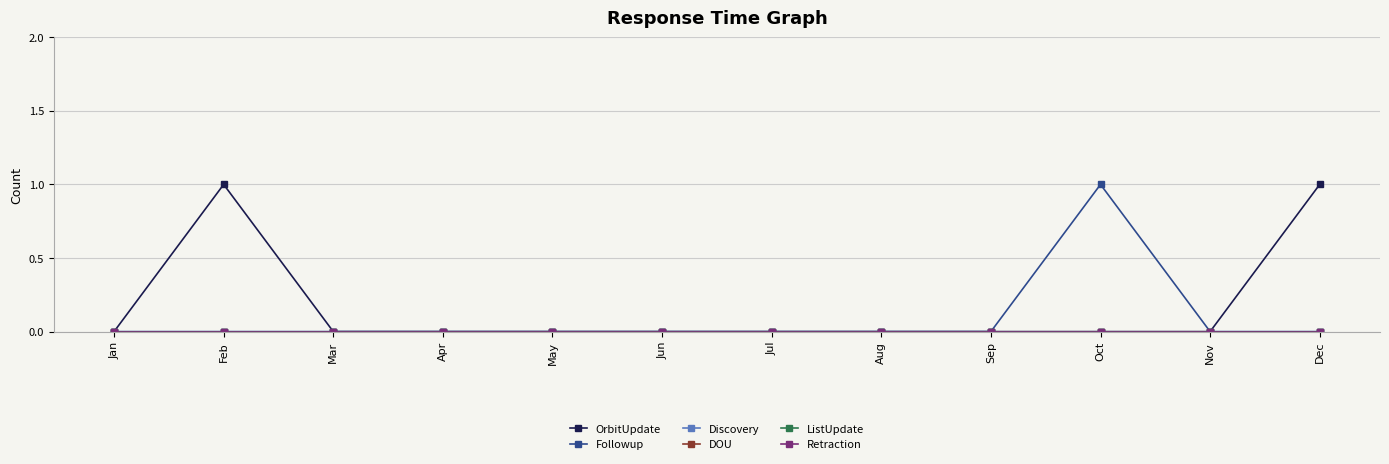

True or false: DOU has a value of 0 at Oct.

True